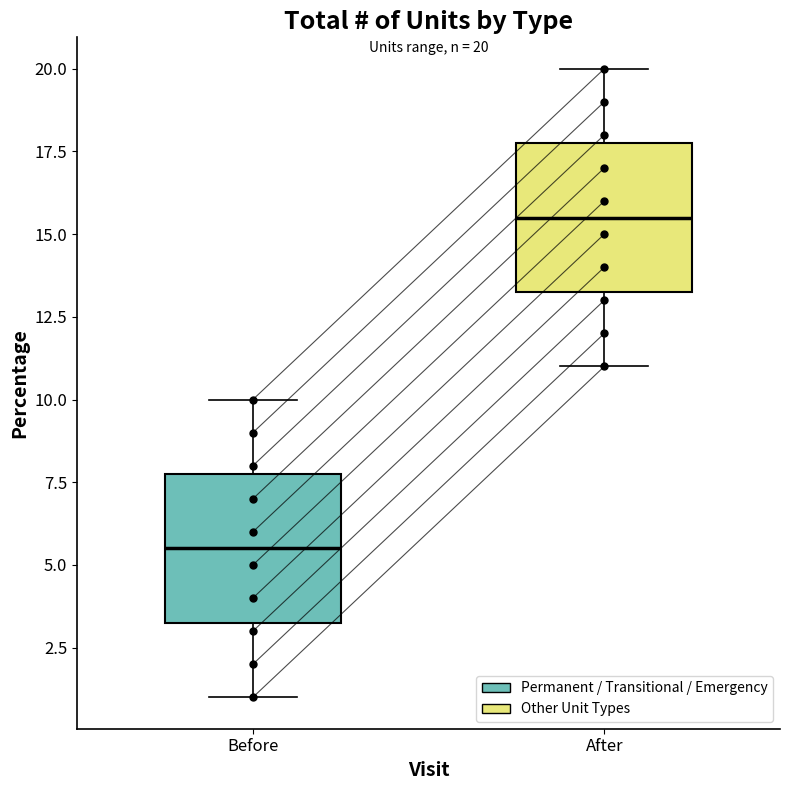

Which box has the highest median line?

After